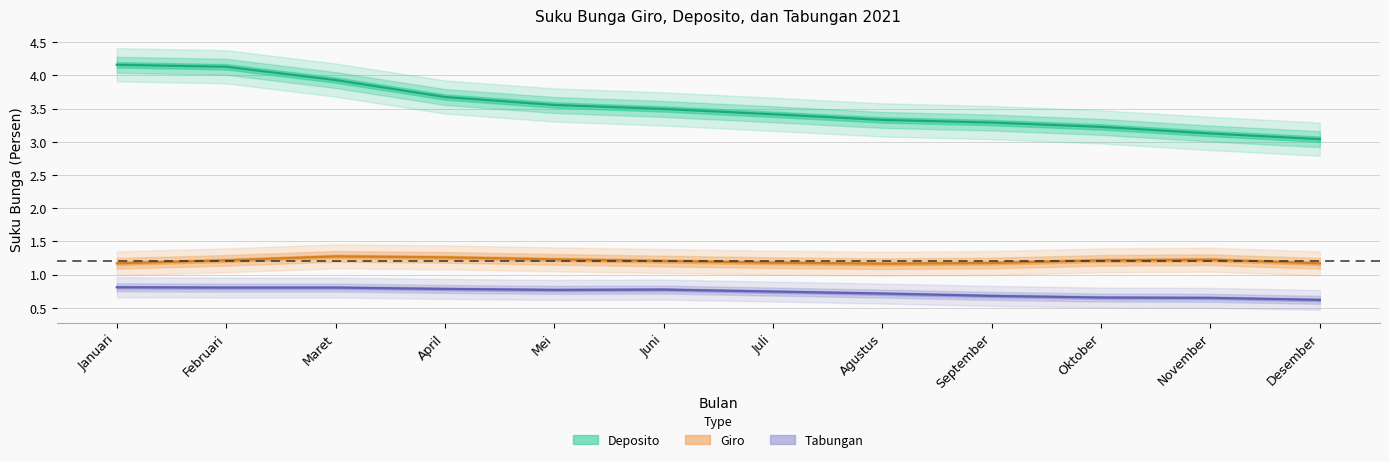

Between April and Juni, which series saw the biggest shift?

Deposito